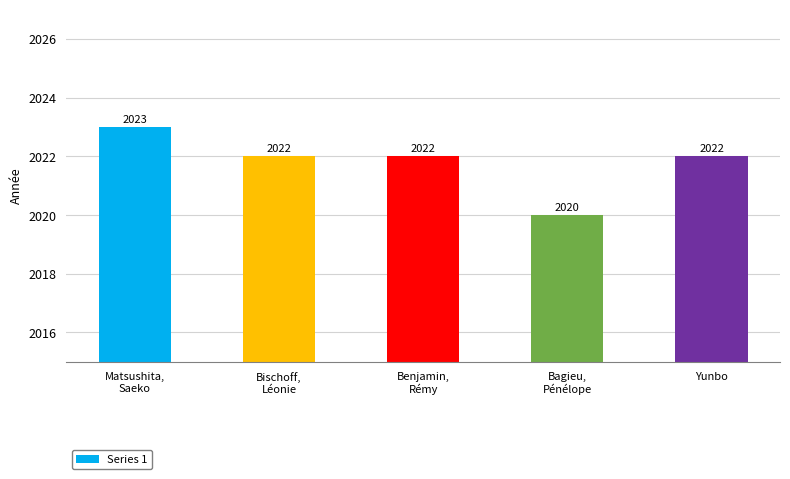

What is the value of the 2nd bar from the left?

2022